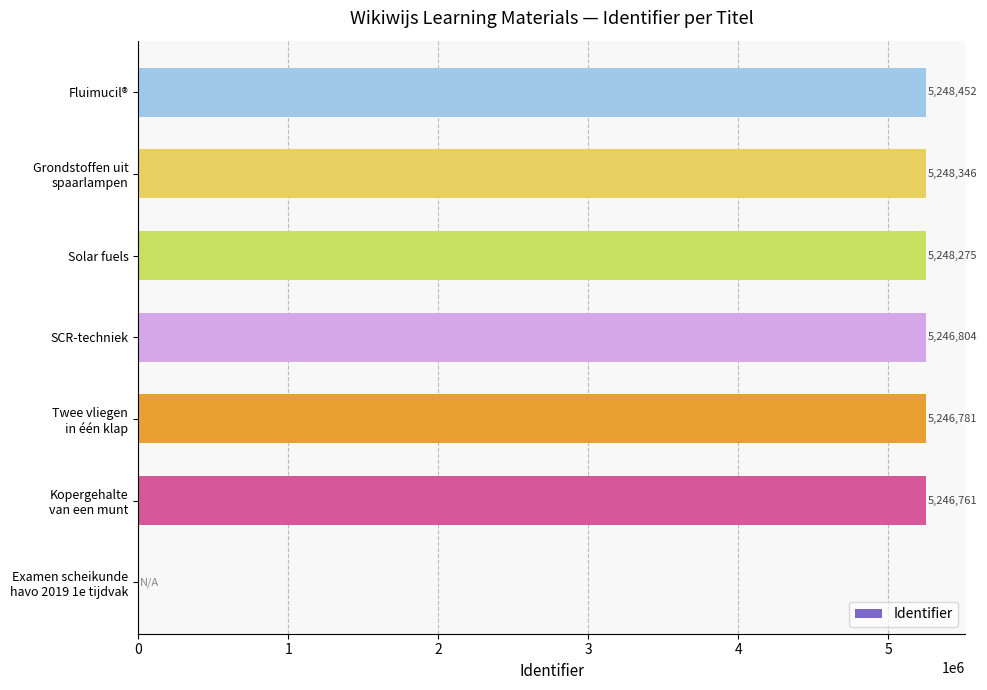

What is the ratio of the value at SCR-techniek to the value at Solar fuels?

1.0